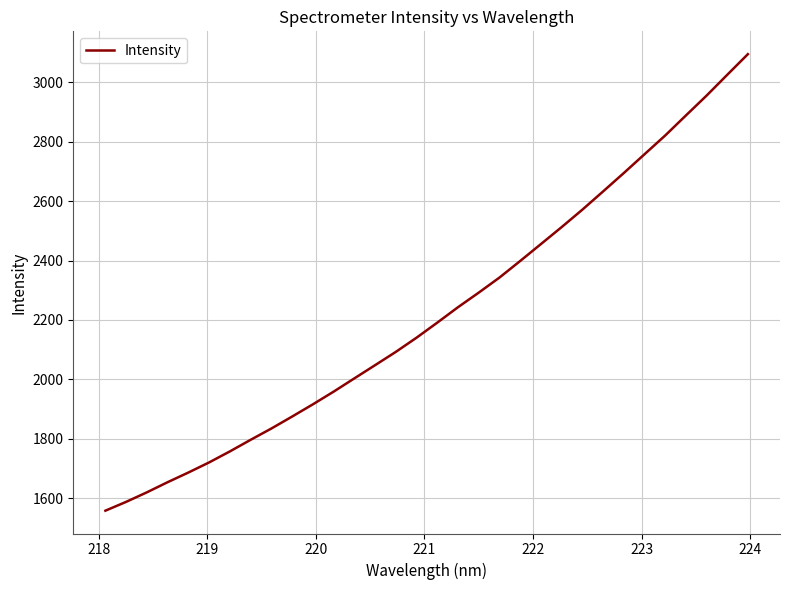

What is the smallest value displayed?

1558.2